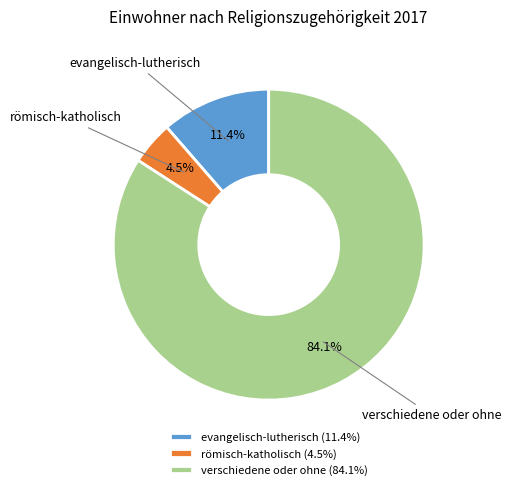

True or false: verschiedene oder ohne accounts for 84% of the total.

True